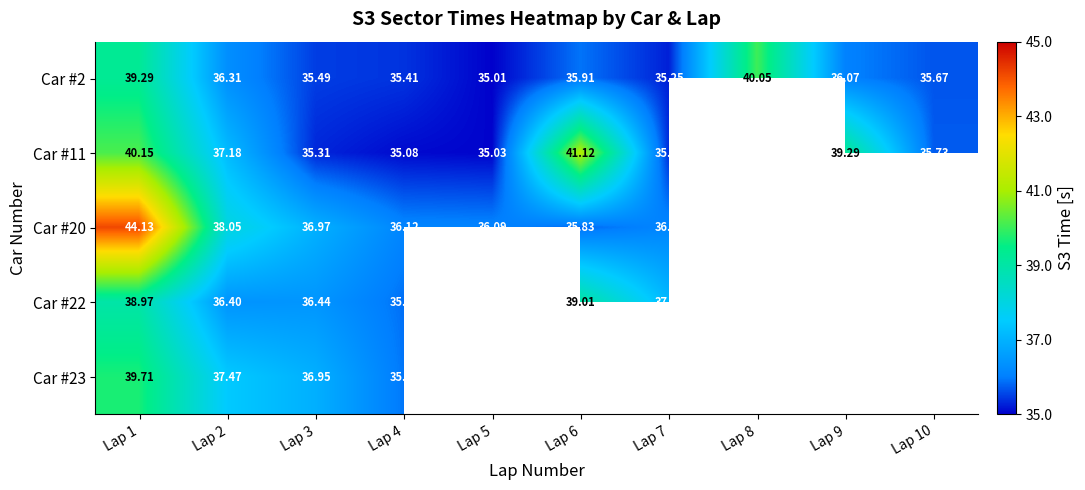

Which category has the lowest value across all series?

Lap 5